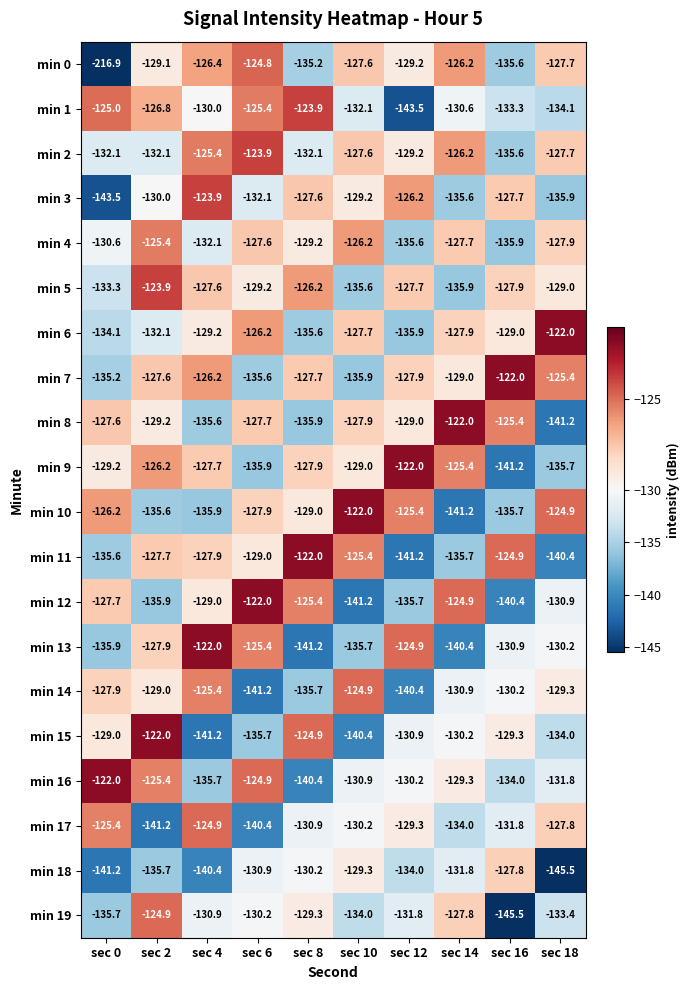

How many data points does each series have?

10